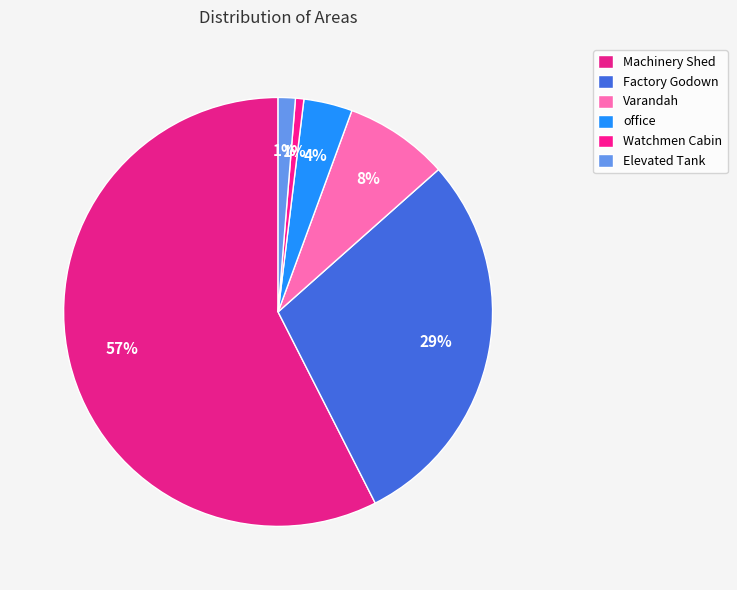

The Watchmen Cabin slice represents 1% of the pie. True or false?

True